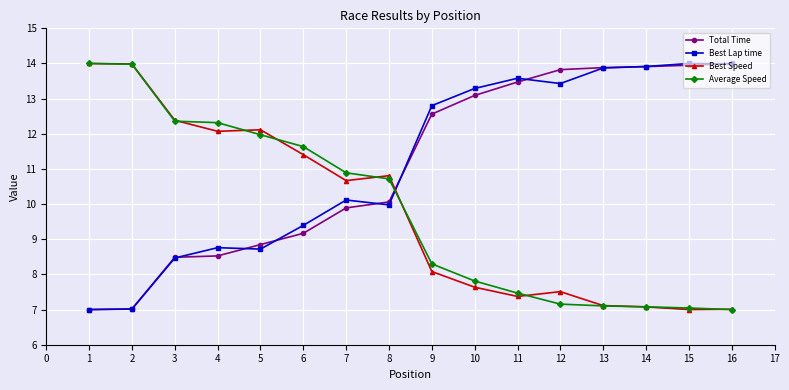

True or false: Best Lap time and Average Speed intersect in this chart.

True